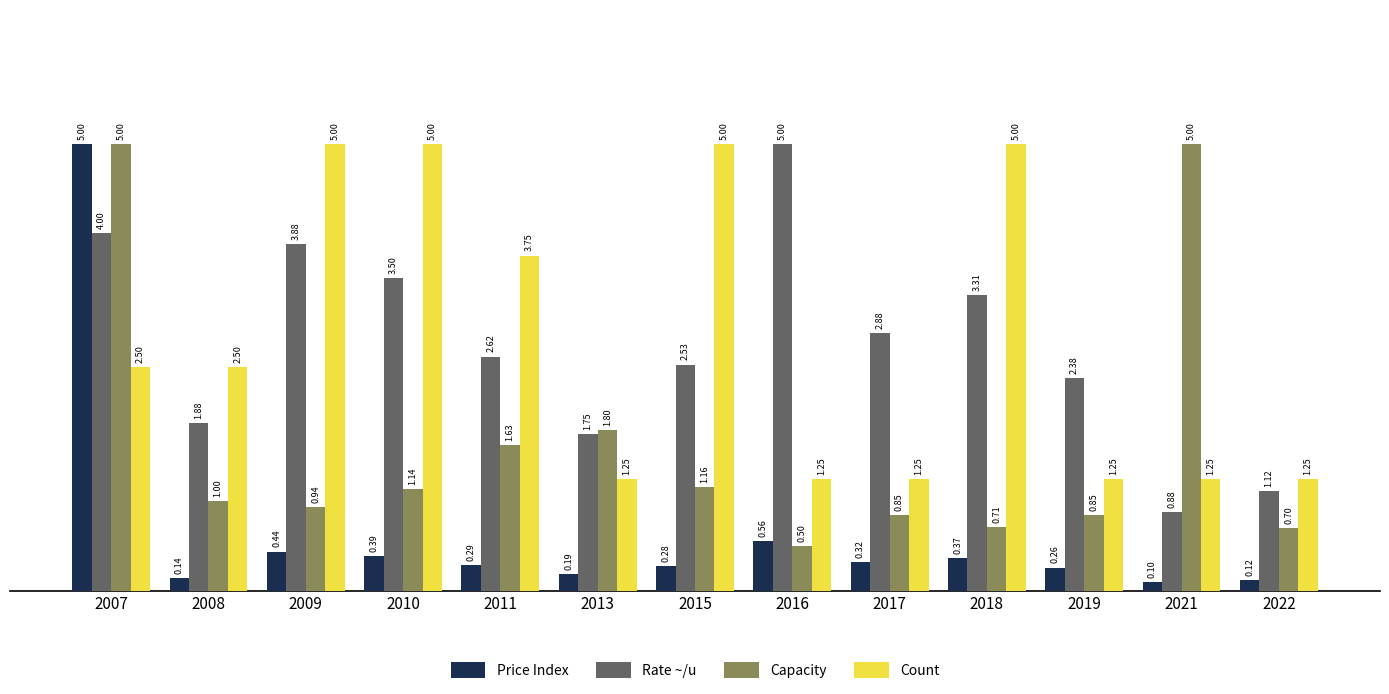

At how many categories does at least one series exceed 1?

13